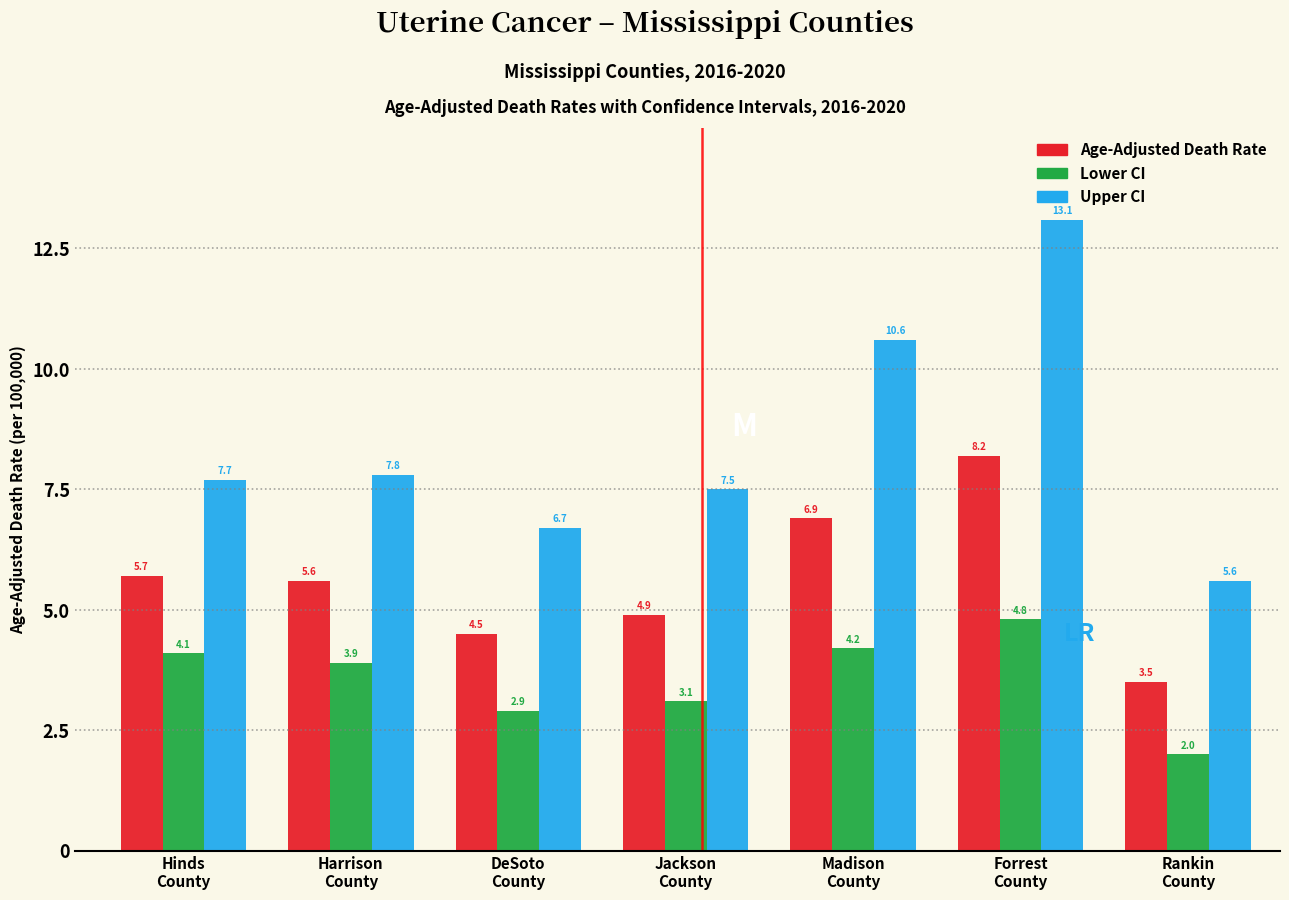

Reading right to left, what are all the values shown in this chart?

Age-Adjusted Death Rate: 3.5	8.2	6.9	4.9	4.5	5.6	5.7
Lower CI: 2.0	4.8	4.2	3.1	2.9	3.9	4.1
Upper CI: 5.6	13.1	10.6	7.5	6.7	7.8	7.7